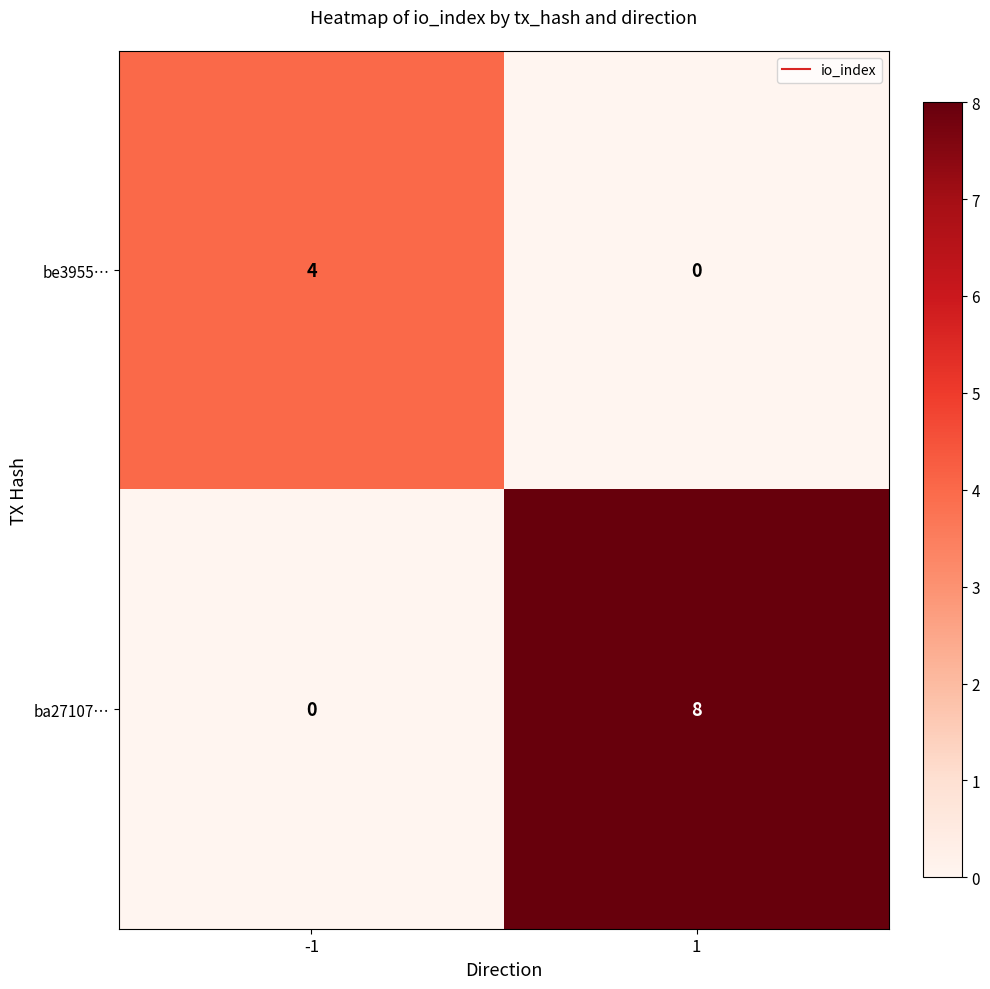

What value does the be3955… series have at -1?

4